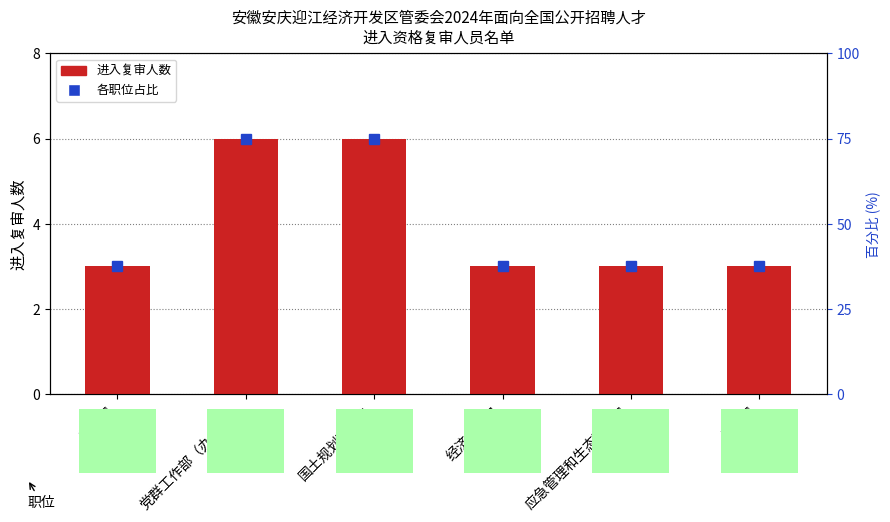

What position from the left is 招商局?

6